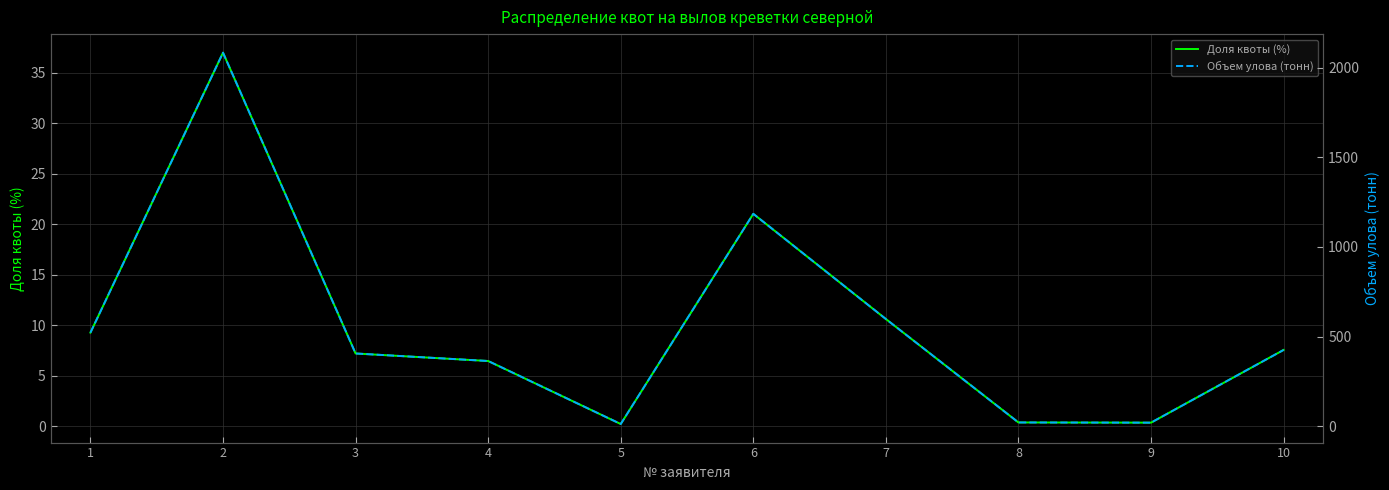

What is the difference between the maximum and minimum values in the Доля квоты (%) series?

36.8